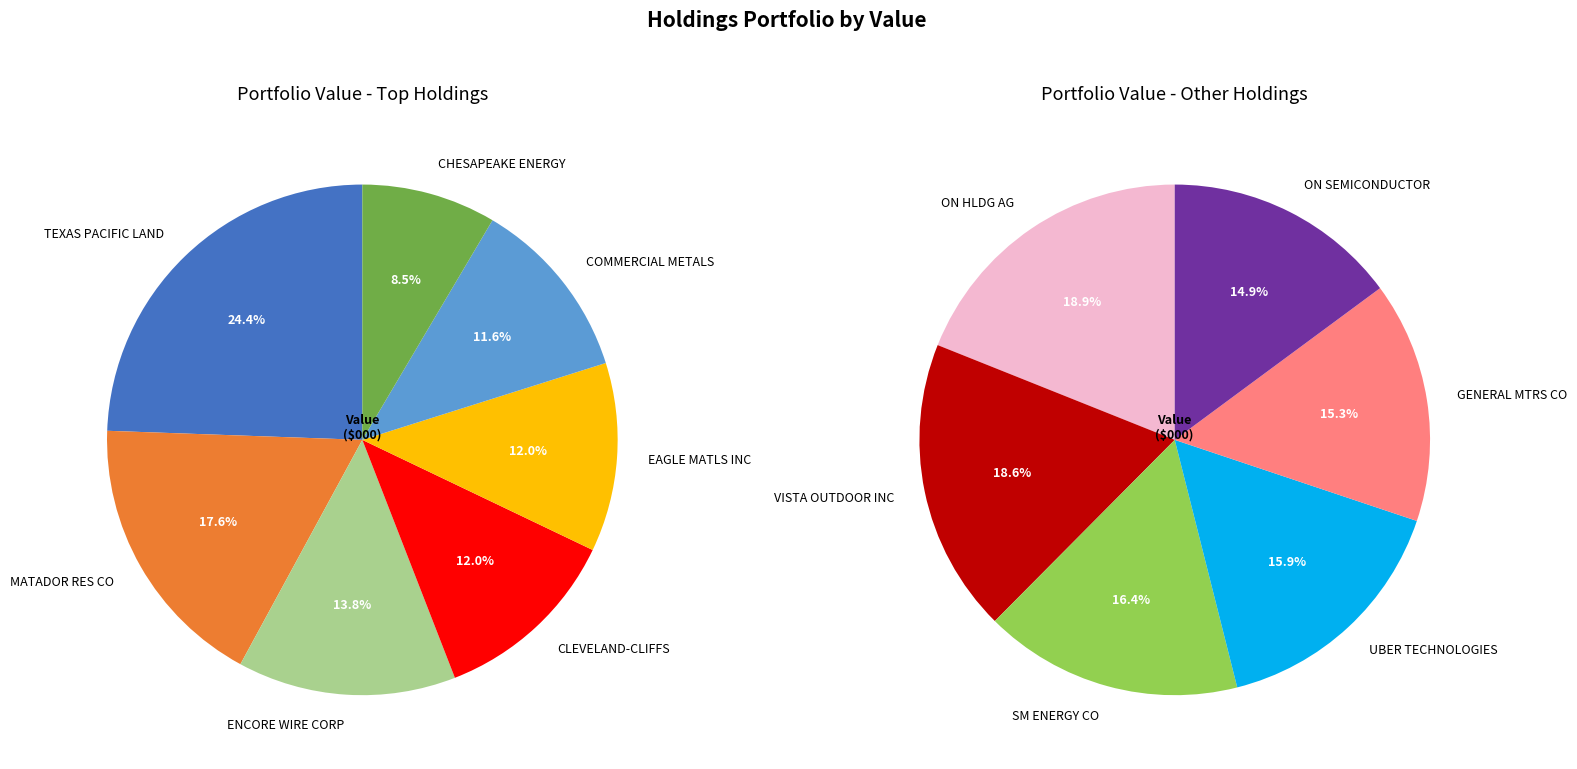

Which slice is the smallest?

ON SEMICONDUCTOR